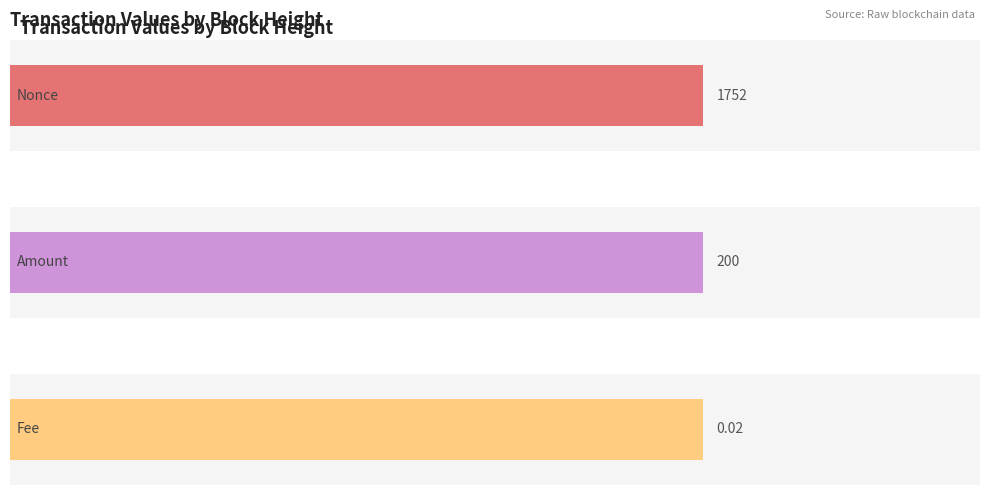

Is it true that Amount equals 200.0 at 28542?

True